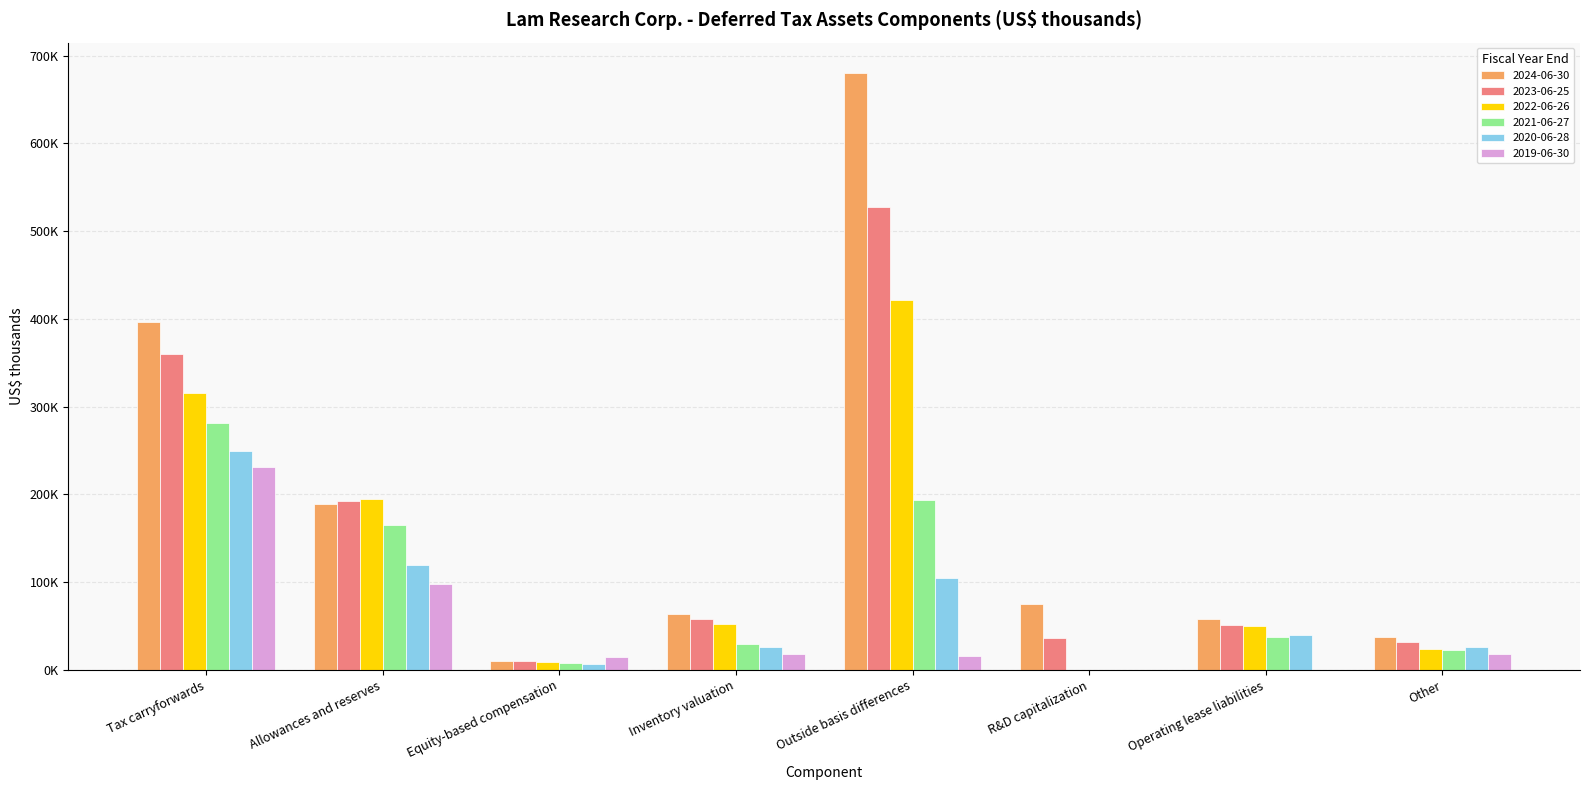

Are the bars grouped side by side (vs. stacked)?

Yes